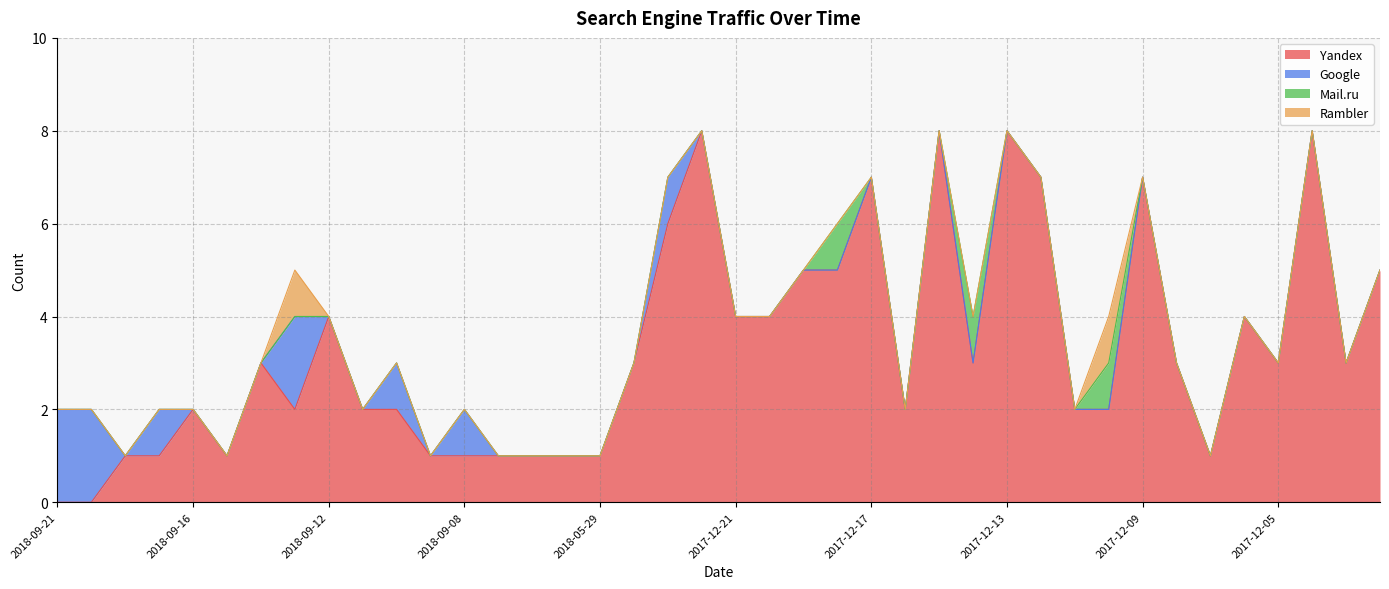

What is the difference between the highest and lowest values at 2017-12-22?

8